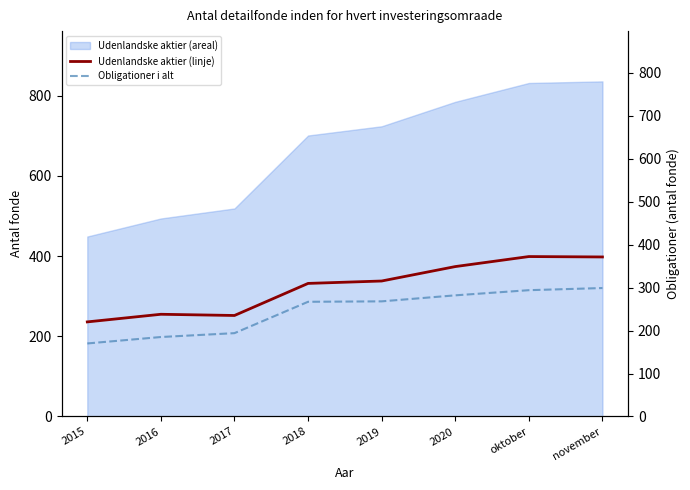

At which label does Udenlandske aktier i alt (linje) reach its peak?

oktober